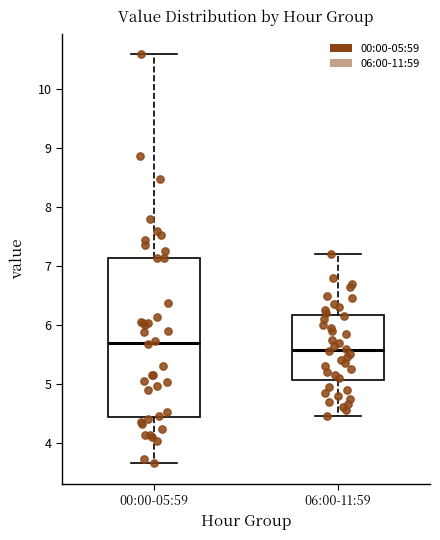

Which box has the highest median line?

00:00-05:59